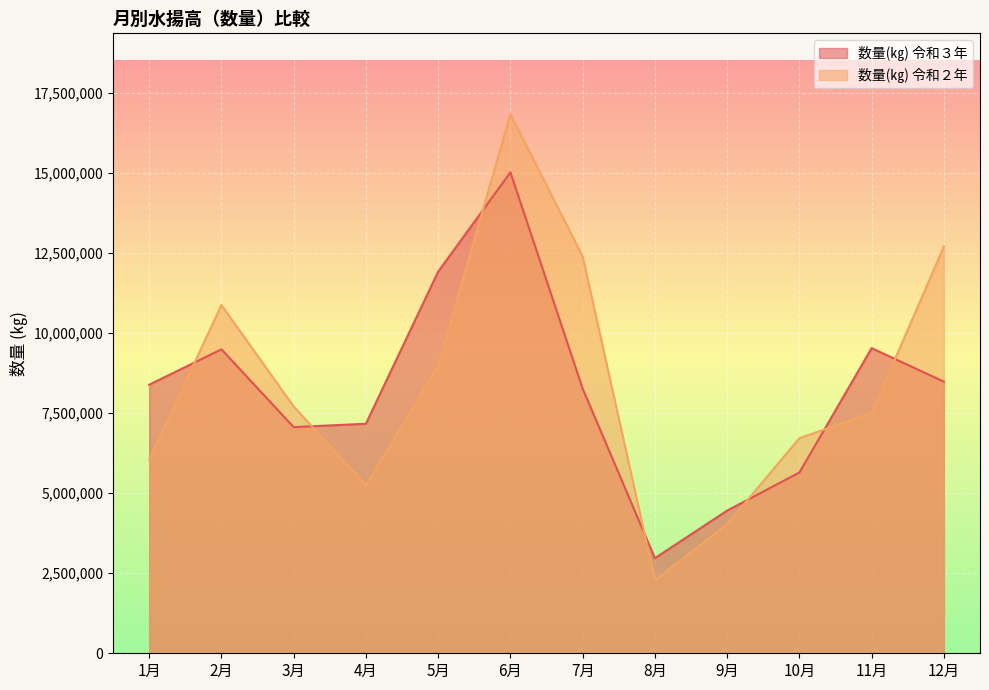

What is the label of the 7th point from the left?

7月